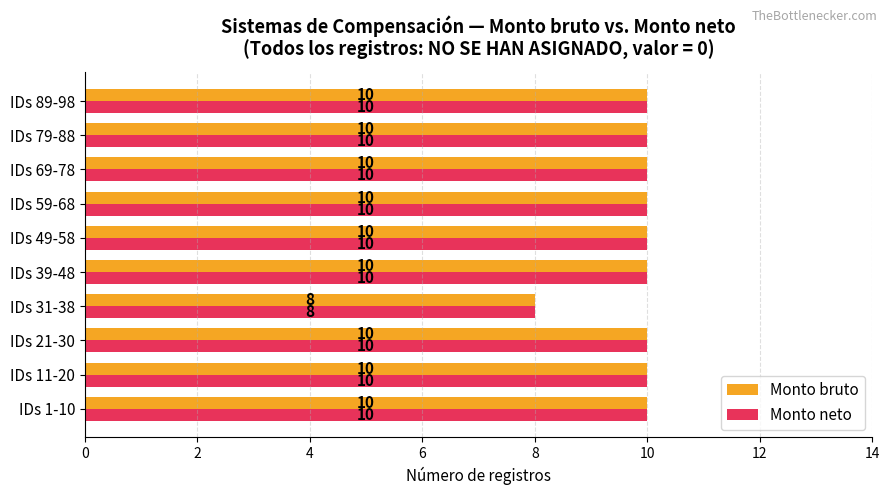

What is the highest value of the Monto bruto series?

10